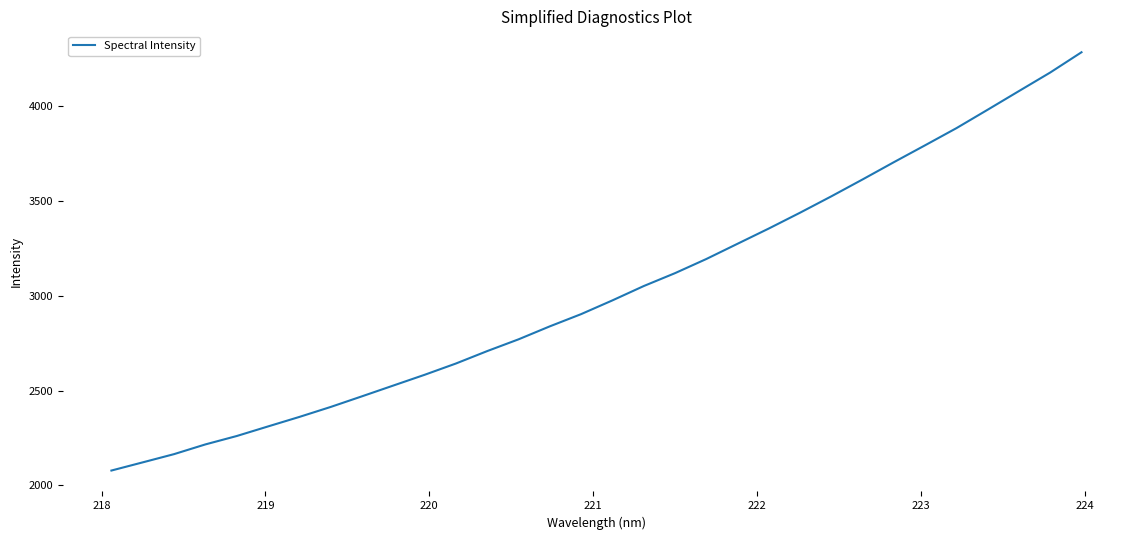

What is the difference between the maximum and minimum values?

2207.7